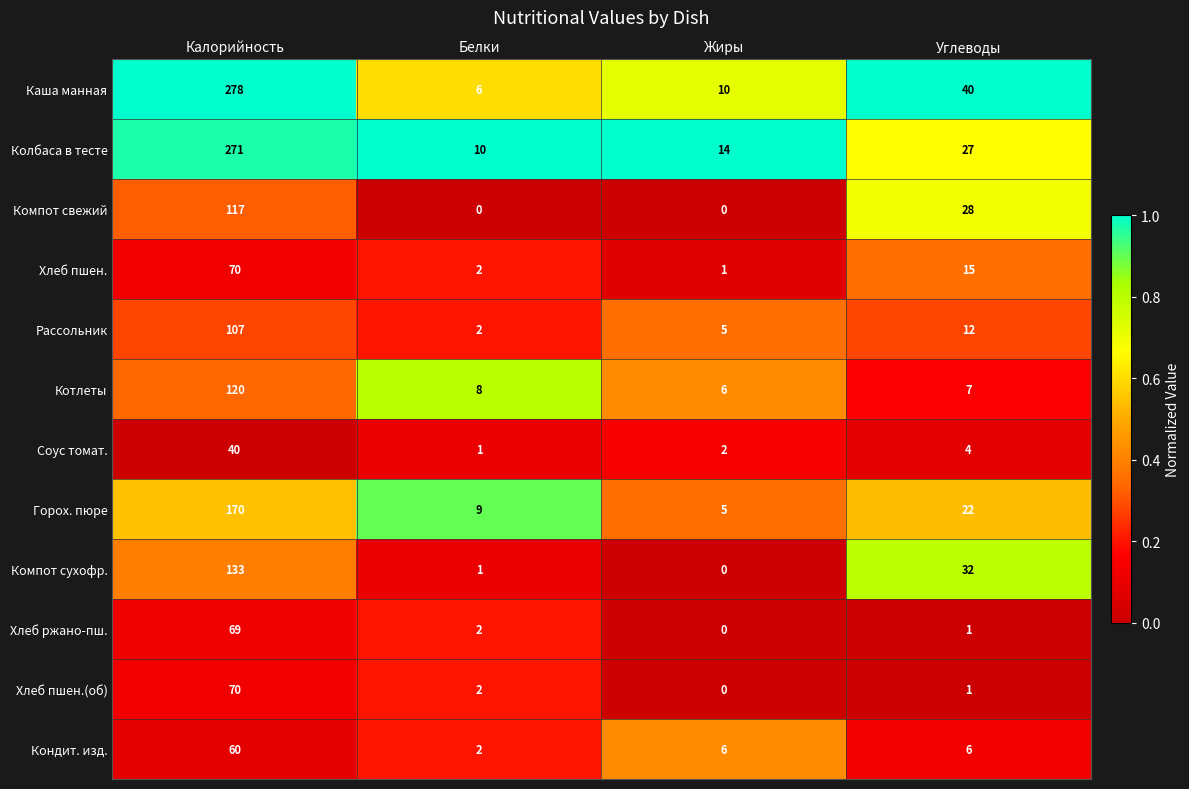

What is the difference between the highest and lowest values at Белки?

10